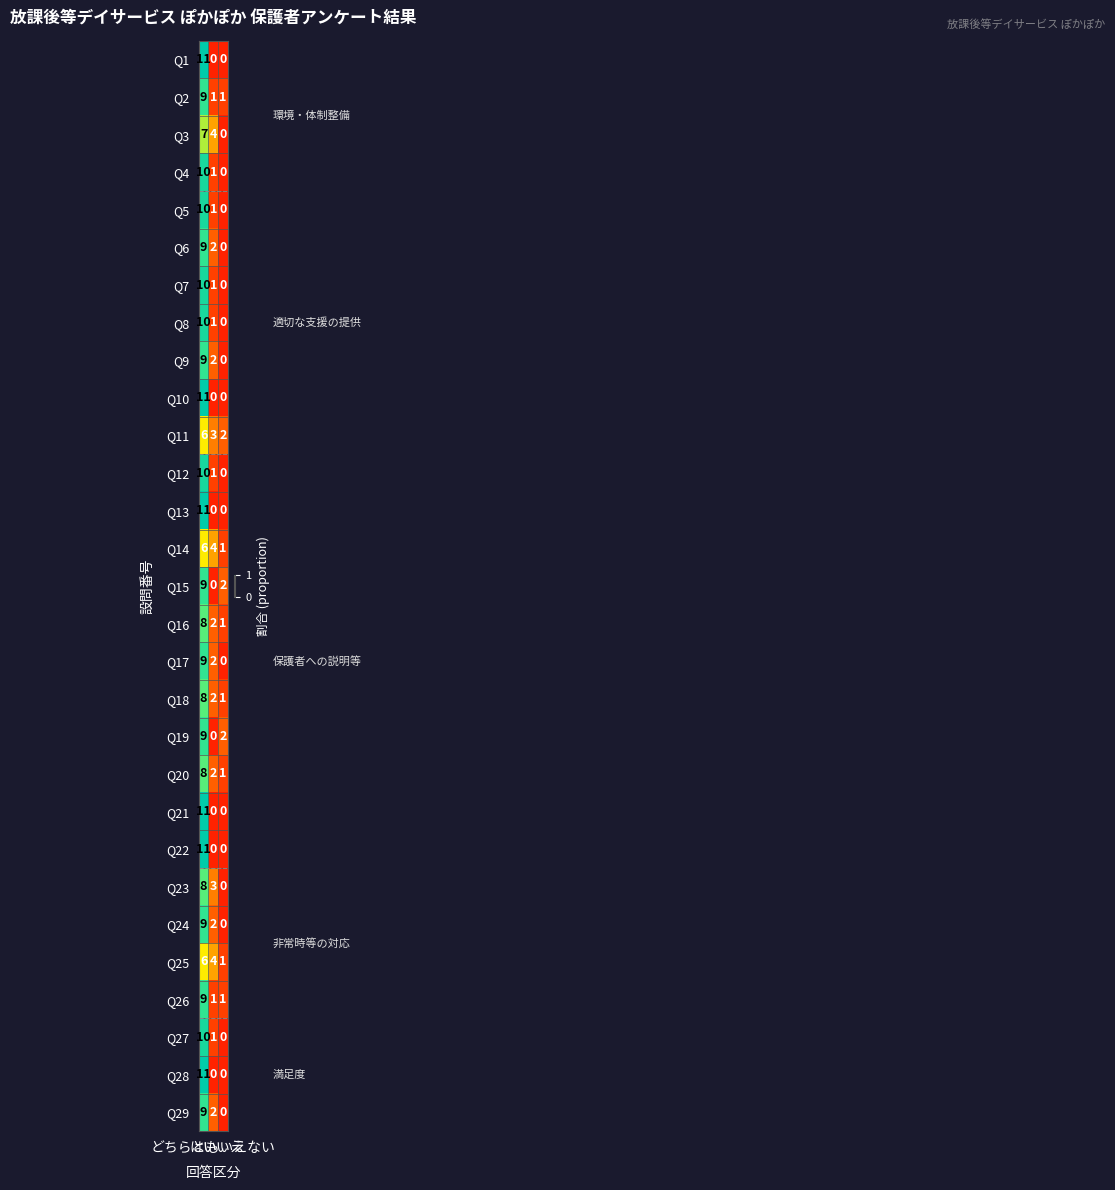

At which category is the sum across all series the highest?

はい